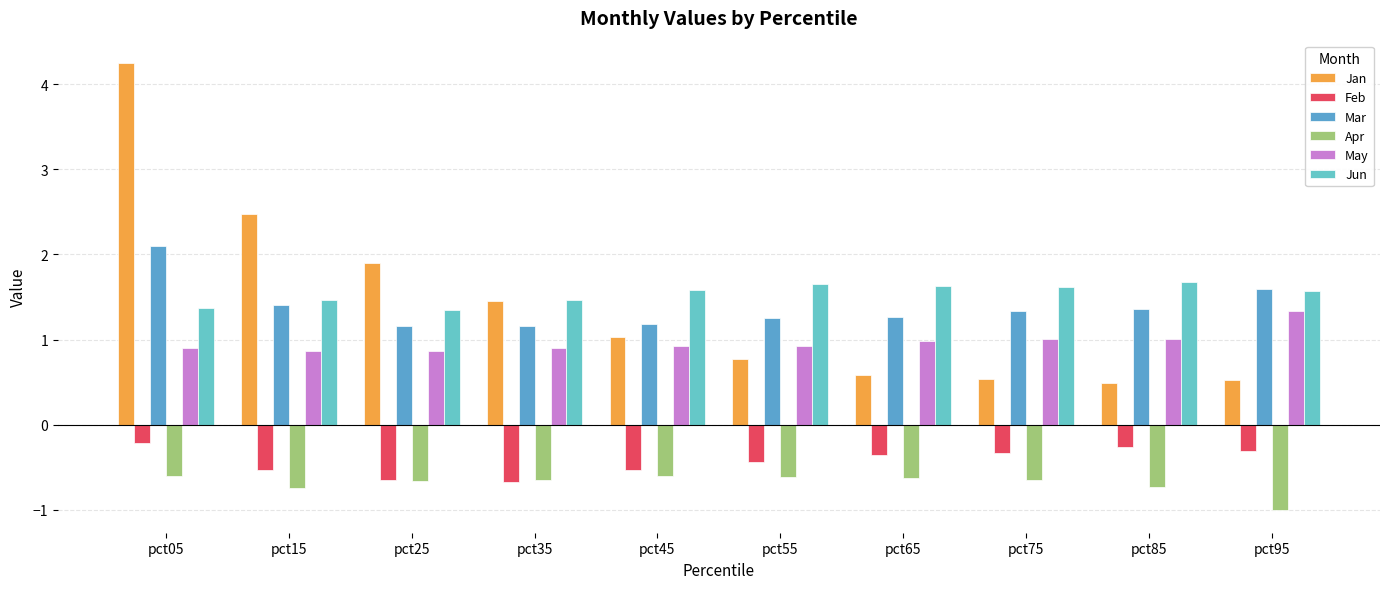

What is the average value of the Jan series?

1.4